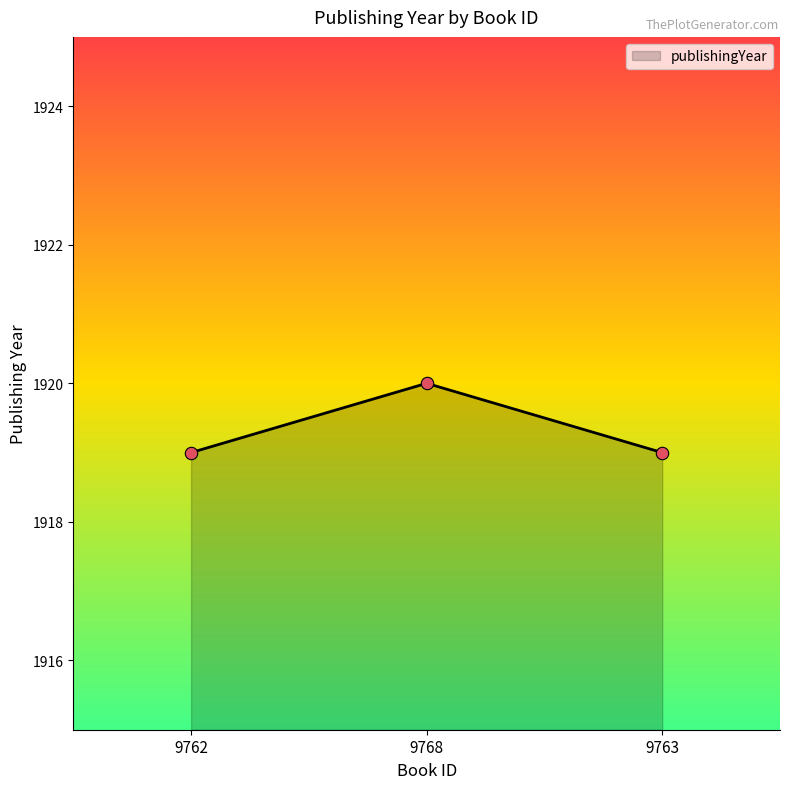

What is the ratio of the value at 9763 to the value at 9762?

1.0